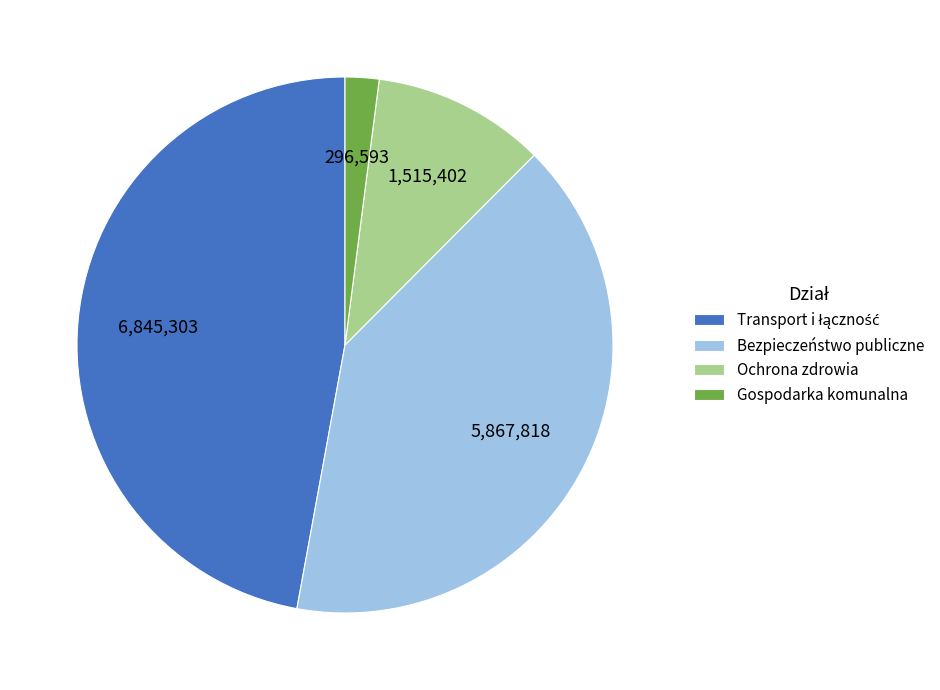

Is it true that Gospodarka komunalna is 9% of the pie?

False